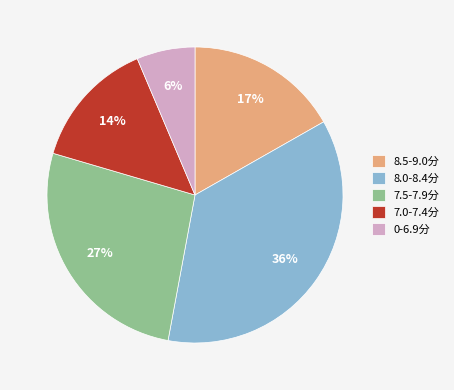

Is there any slice that represents more than half of the pie?

No